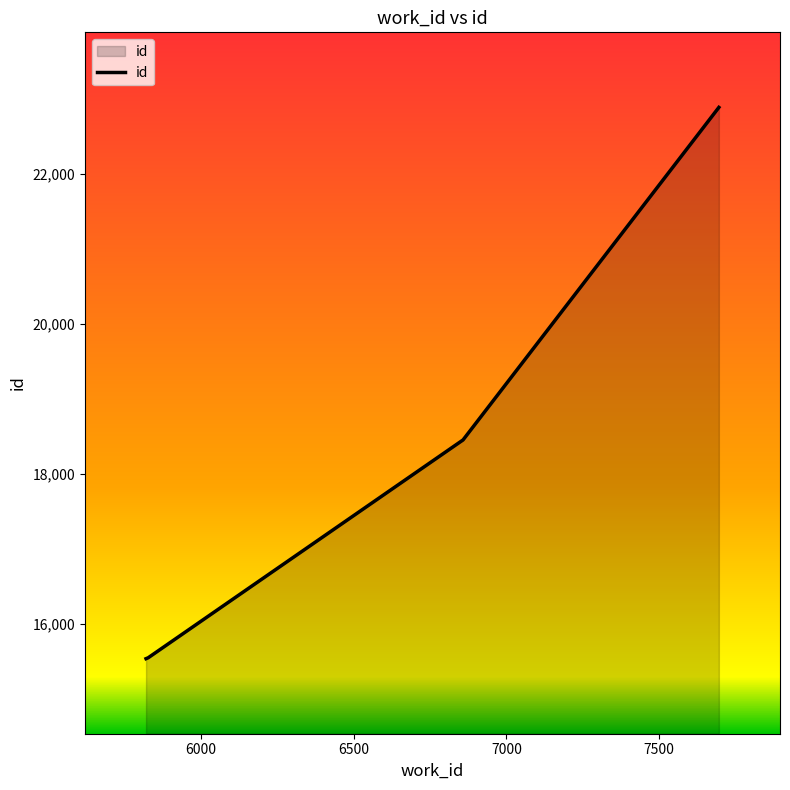

Count the number of categories in the chart.

4